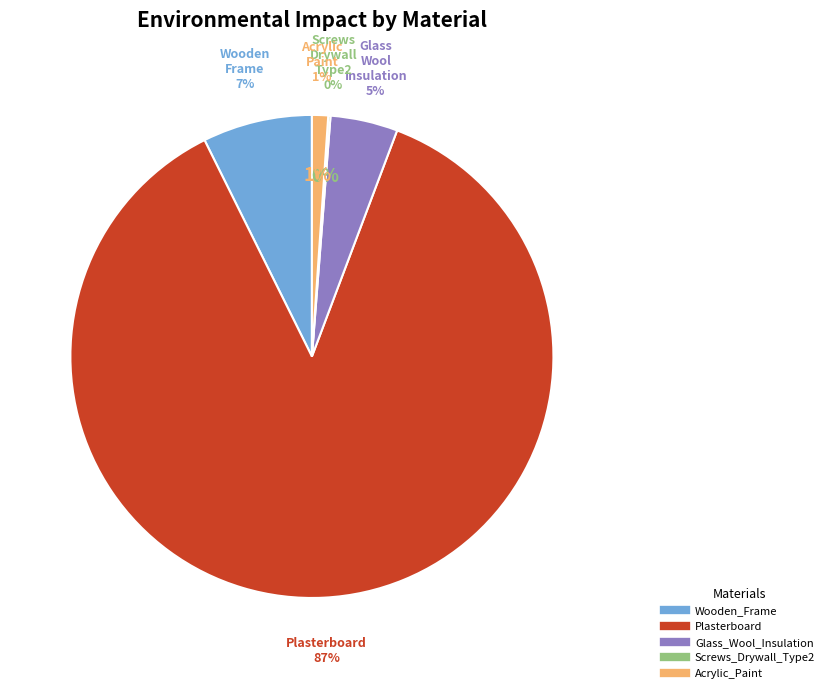

How many slices are in this pie chart?

5